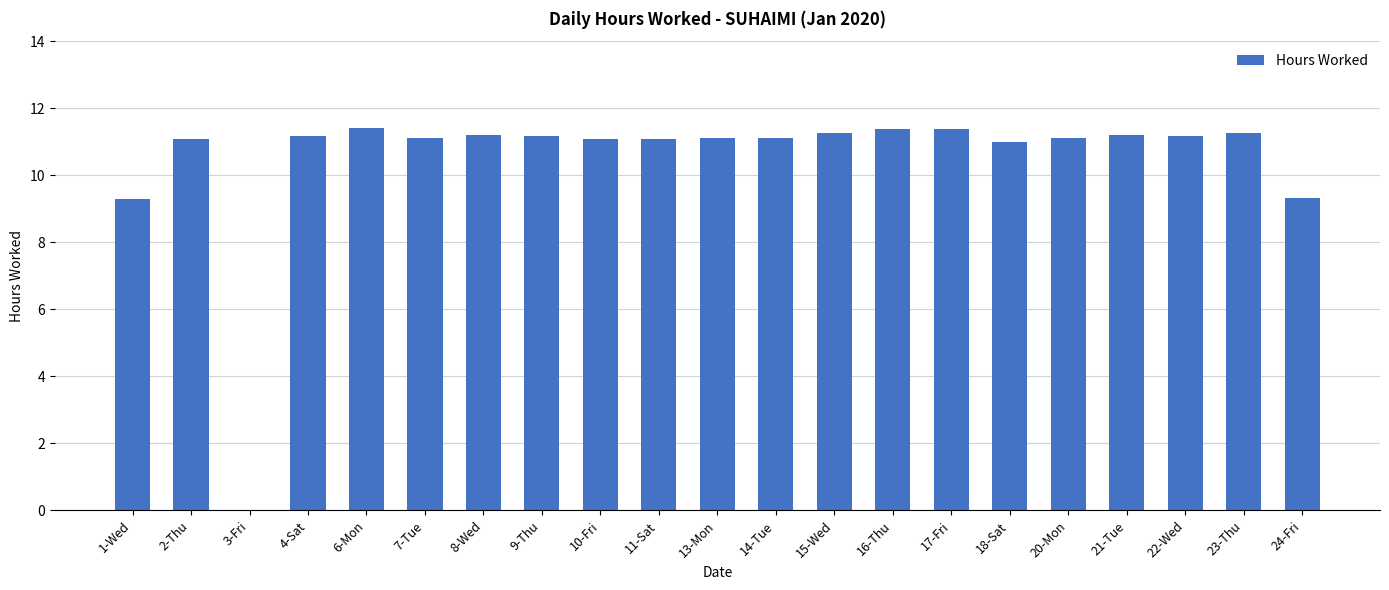

The chart shows a value of 11.1 at 11-Sat. True or false?

True